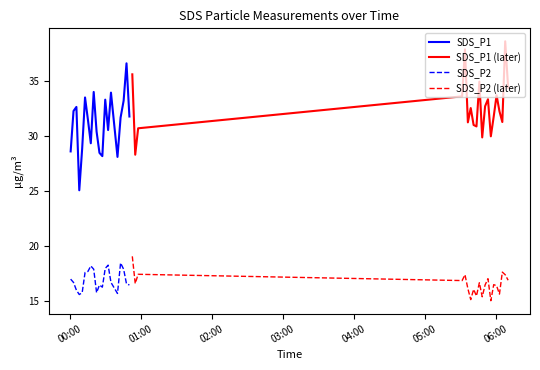

Which series has the largest total across all categories?

SDS_P1 (later)